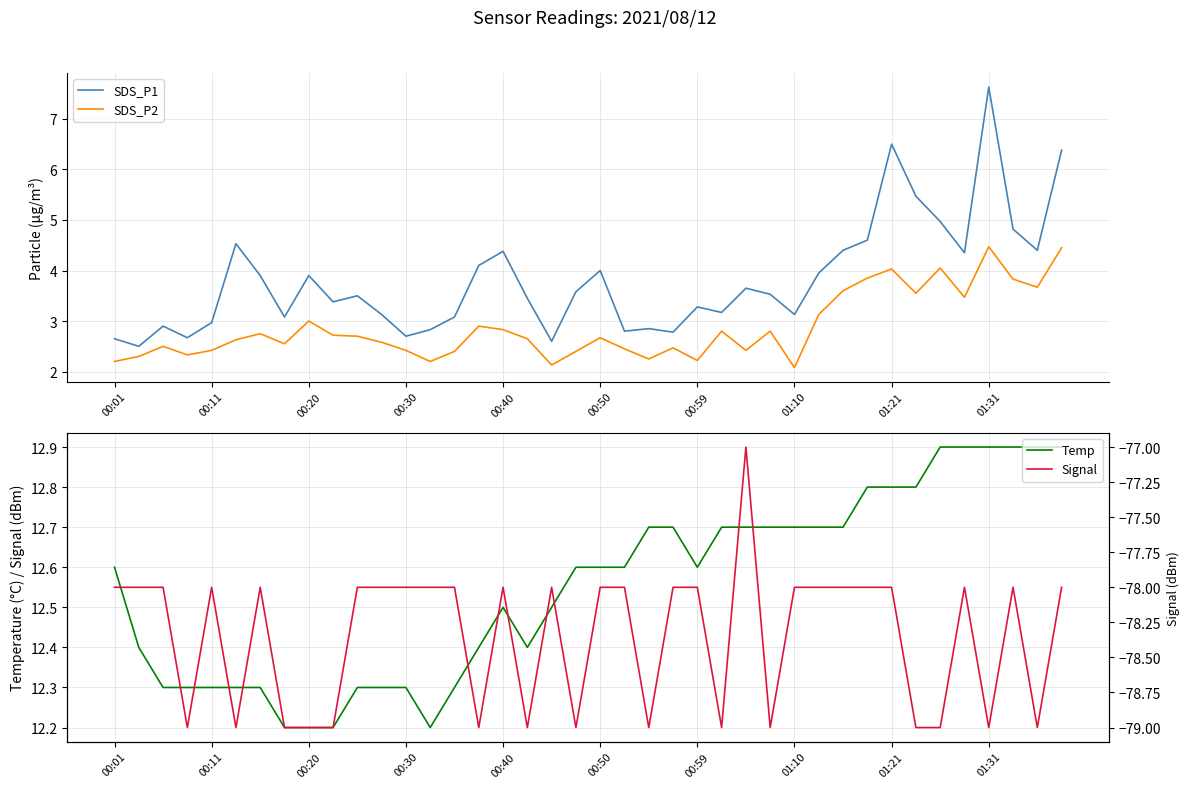

How many data points in Signal are above -78?

1